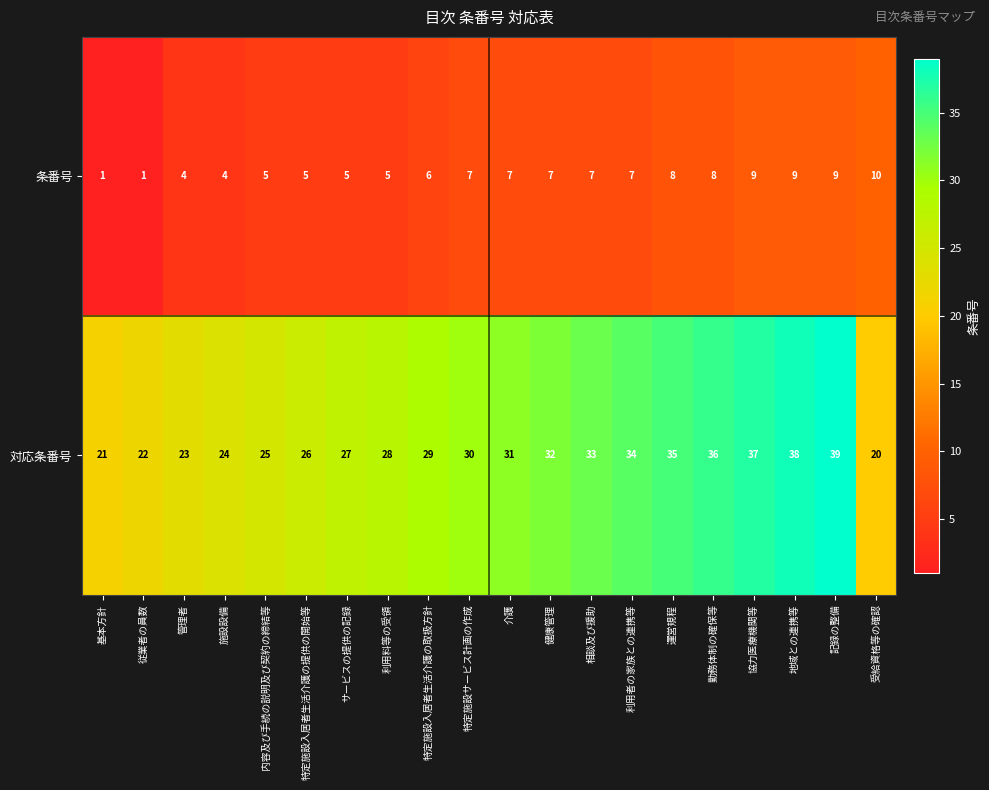

The value of 対応条番号 at 従業者の員数 is 38. True or false?

False